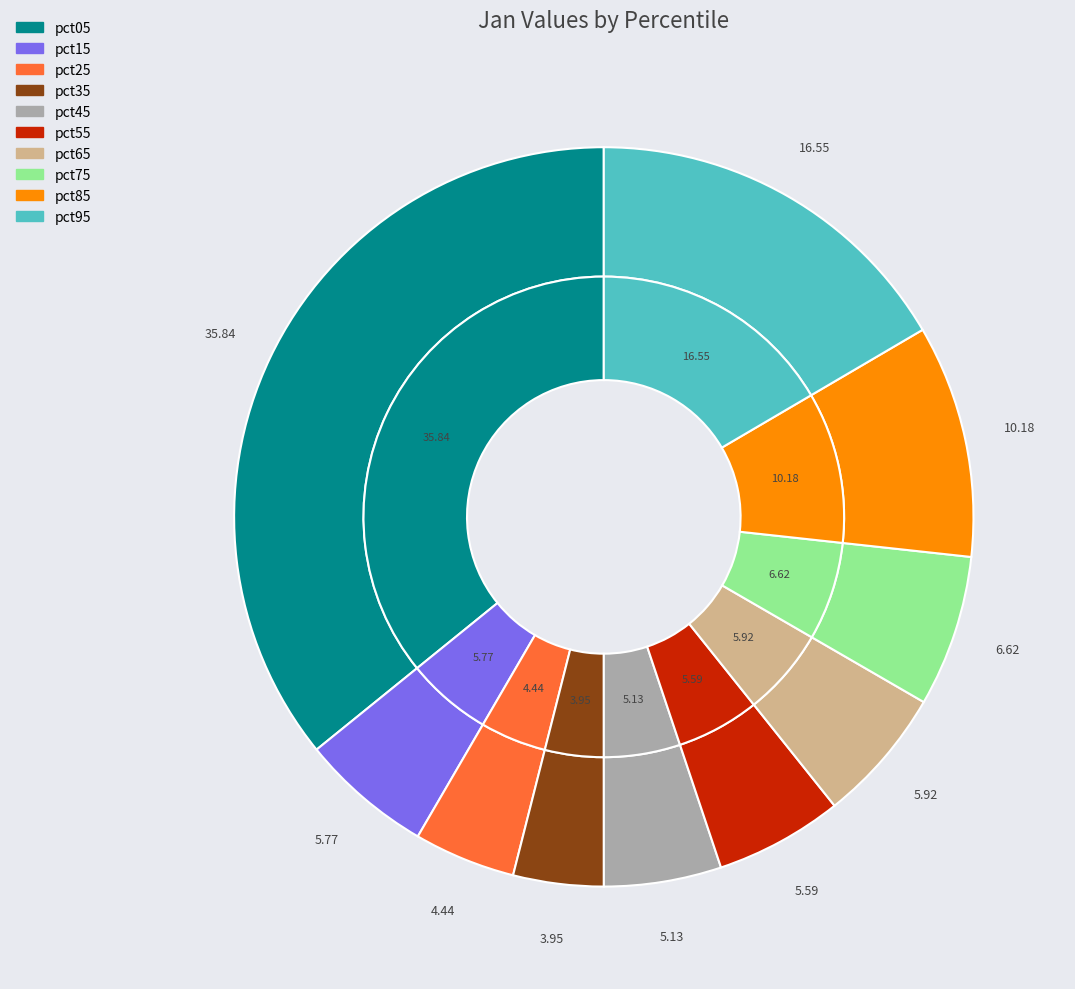

How many slices are in this pie chart?

10